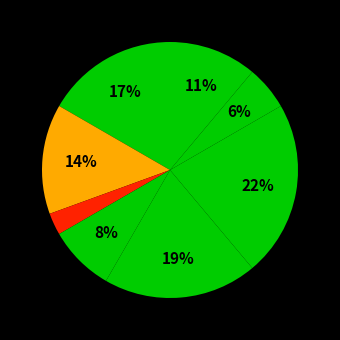

How many segments does this pie chart have?

8